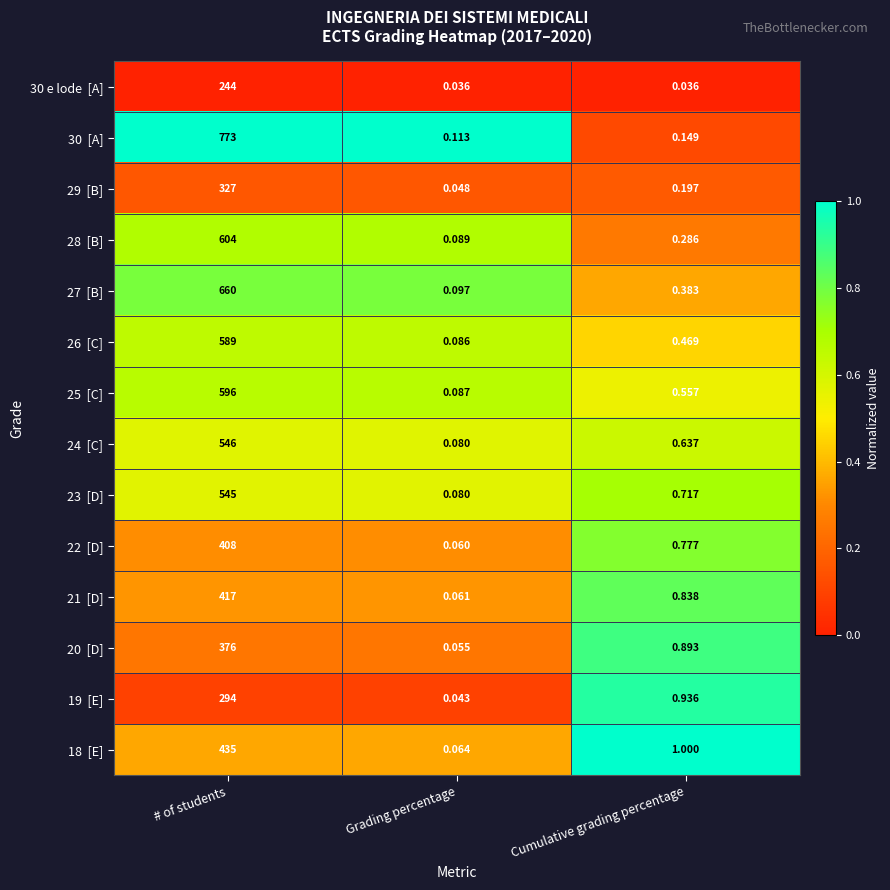

Which category has the highest value across all series?

# of students